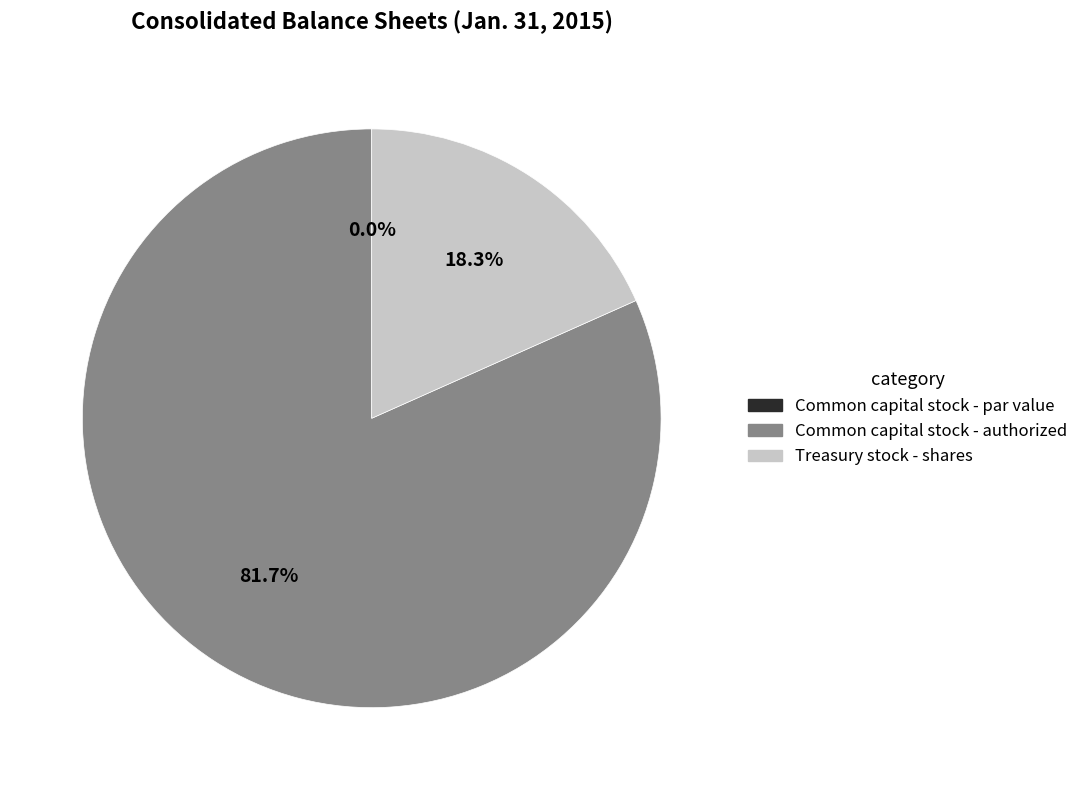

Which has a higher value, Treasury stock - shares or Common capital stock - authorized?

Common capital stock - authorized